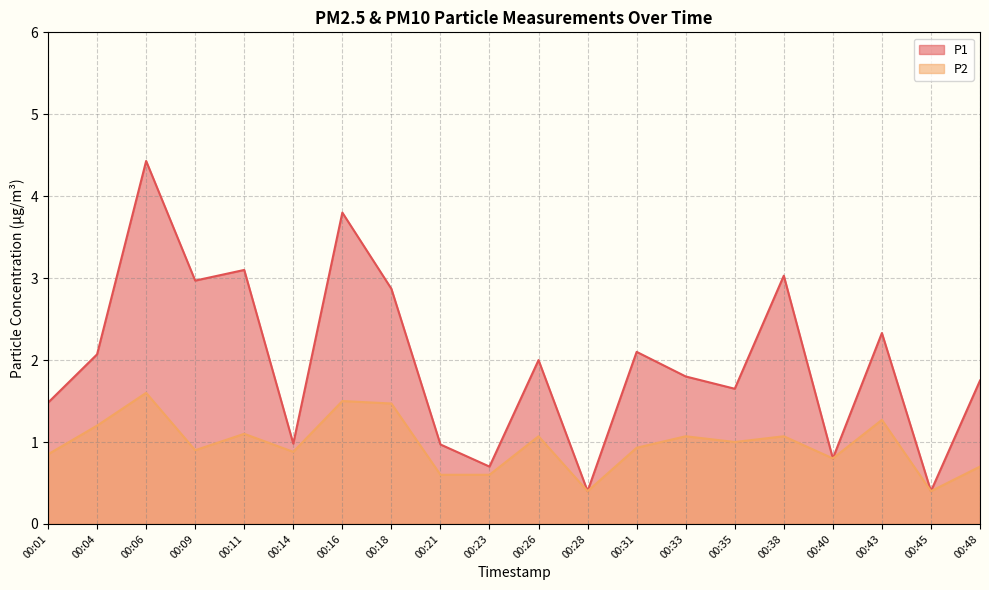

True or false: P1 has more than 2 interior local peaks.

True